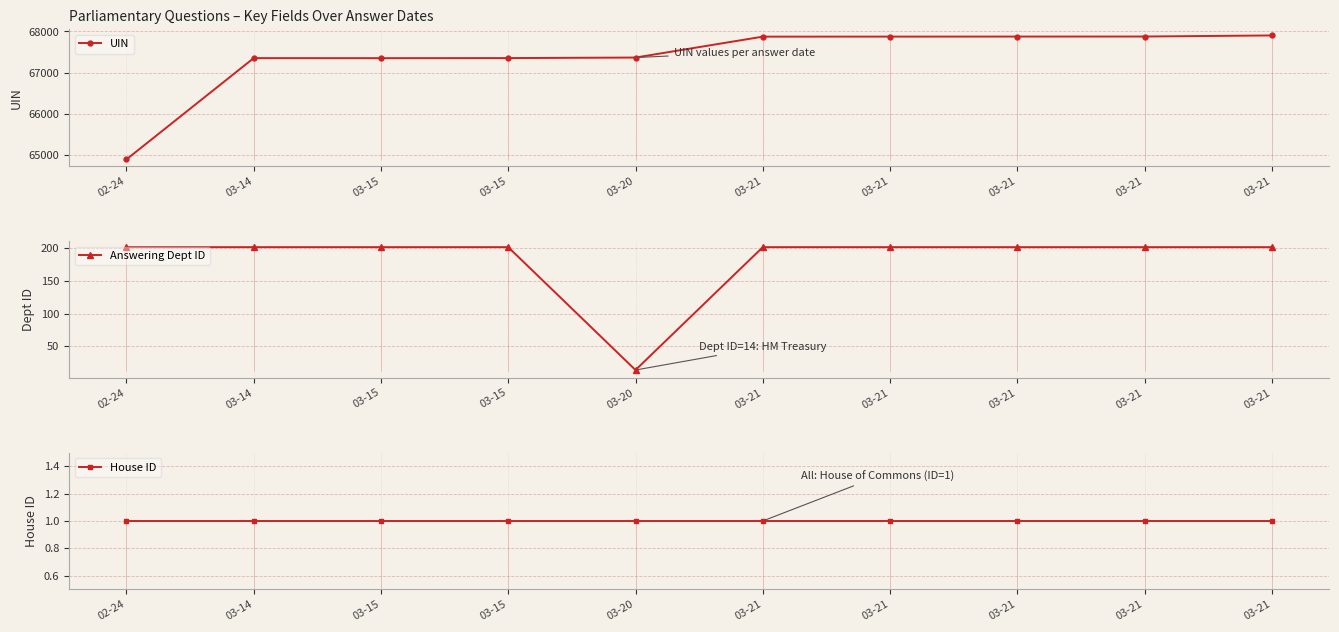

What is the difference between the maximum and minimum values in the Answering Dept ID series?

187